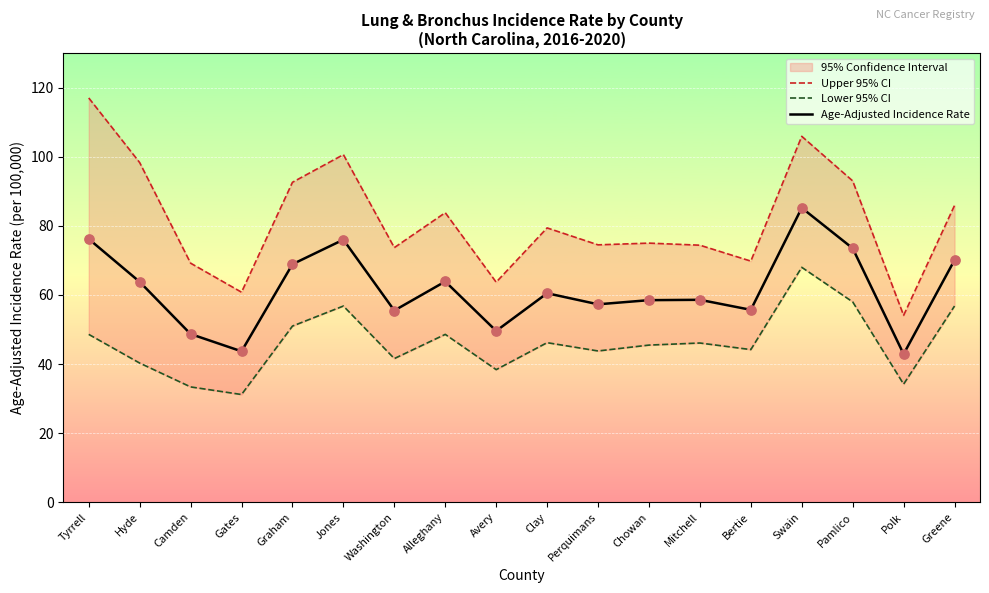

At how many categories does at least one series exceed 88?

6